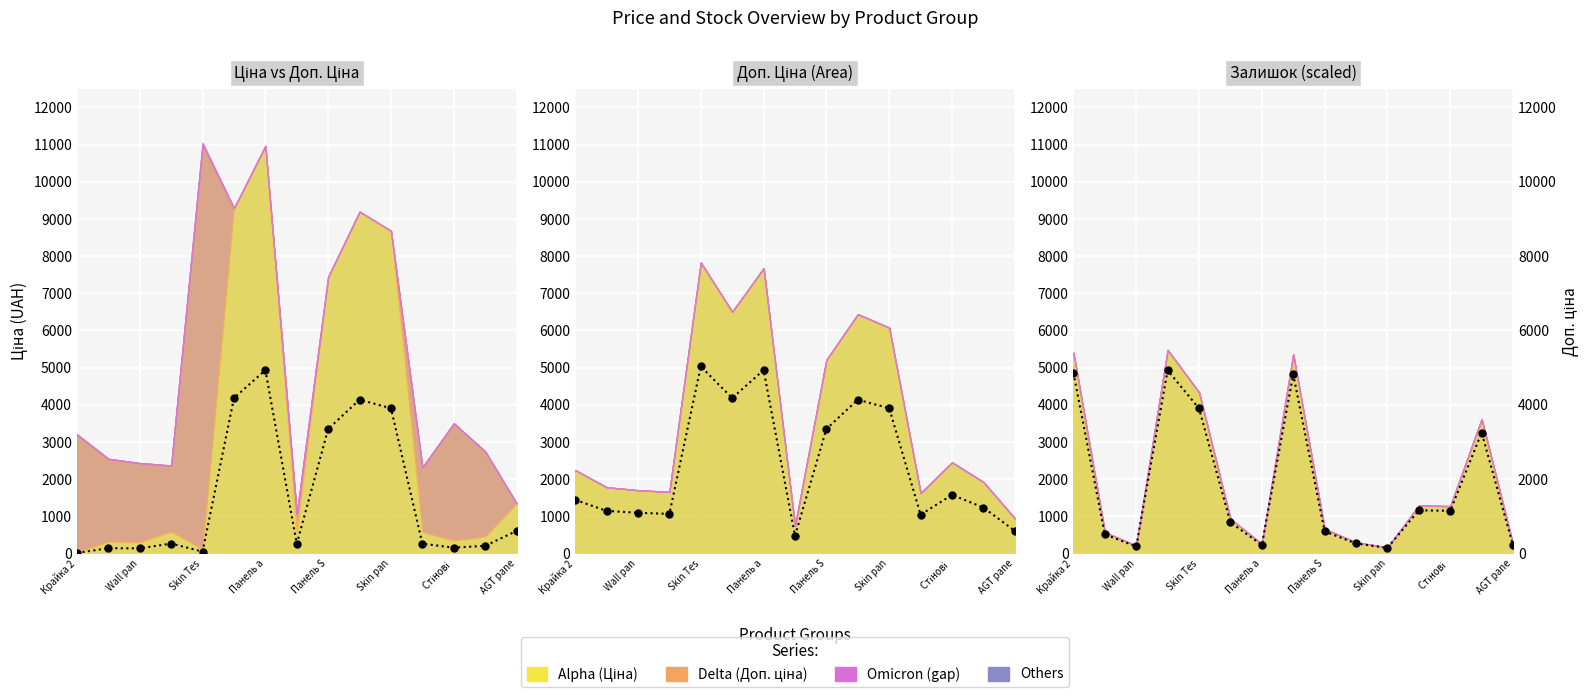

What is the smallest value displayed?

14.4